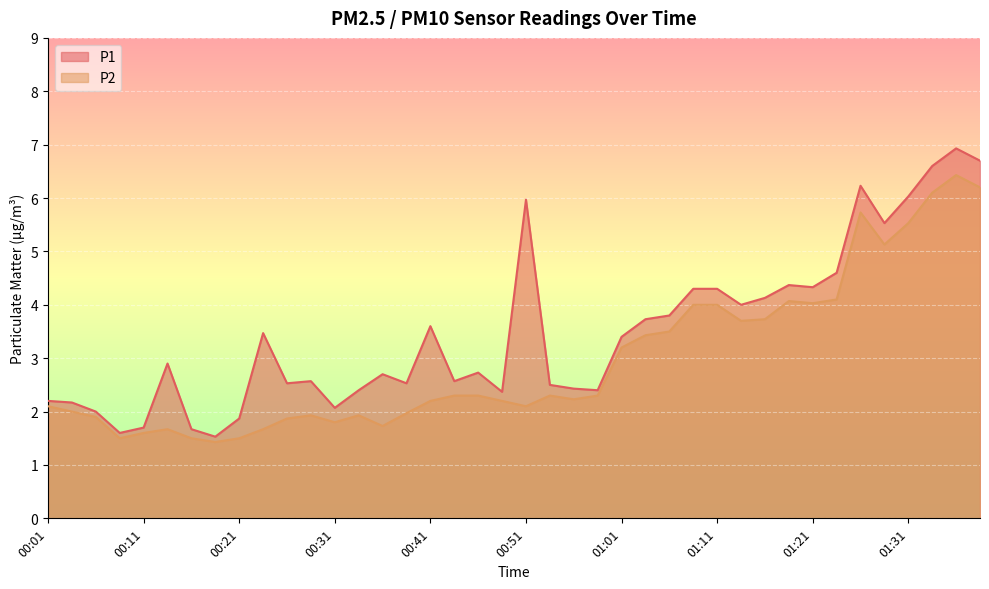

What is the total value across all series at 01:16?

7.9